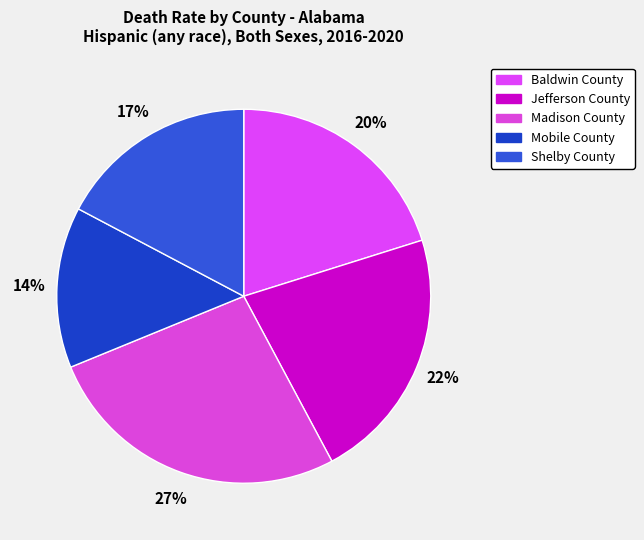

Count the number of slices in the pie.

5